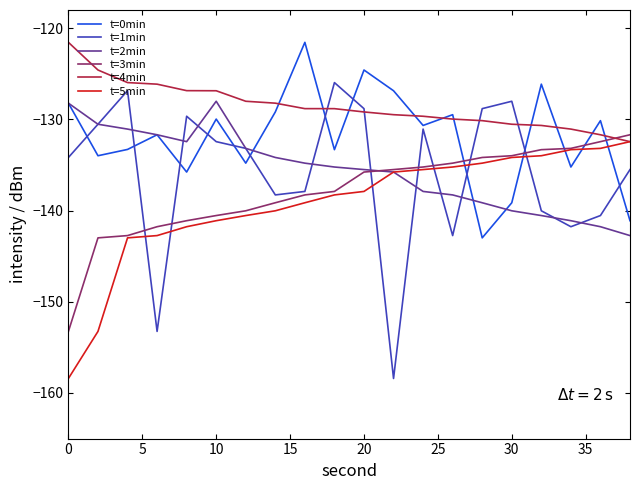

What is the average value of the t=2min series?

-135.6